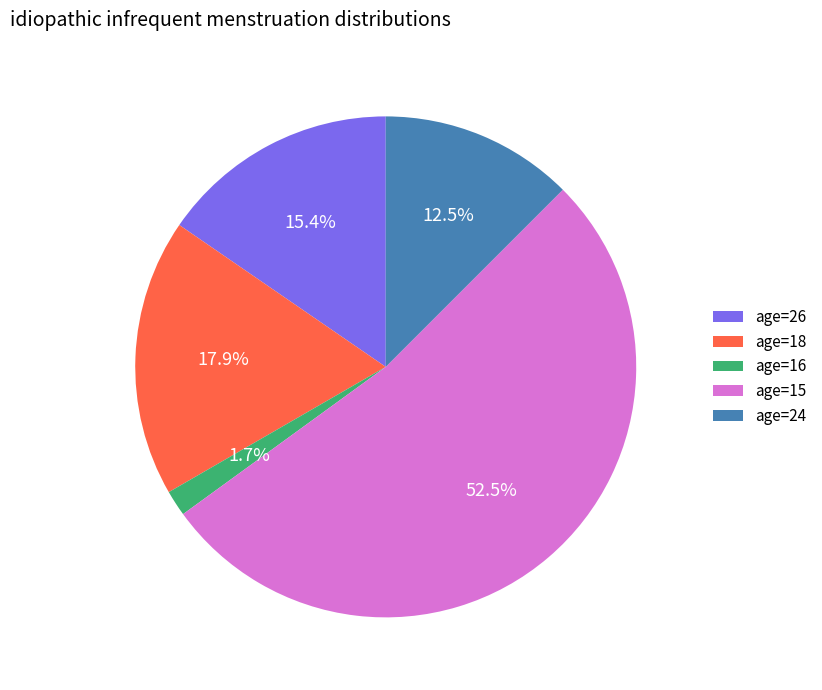

Does any single category account for the majority?

Yes